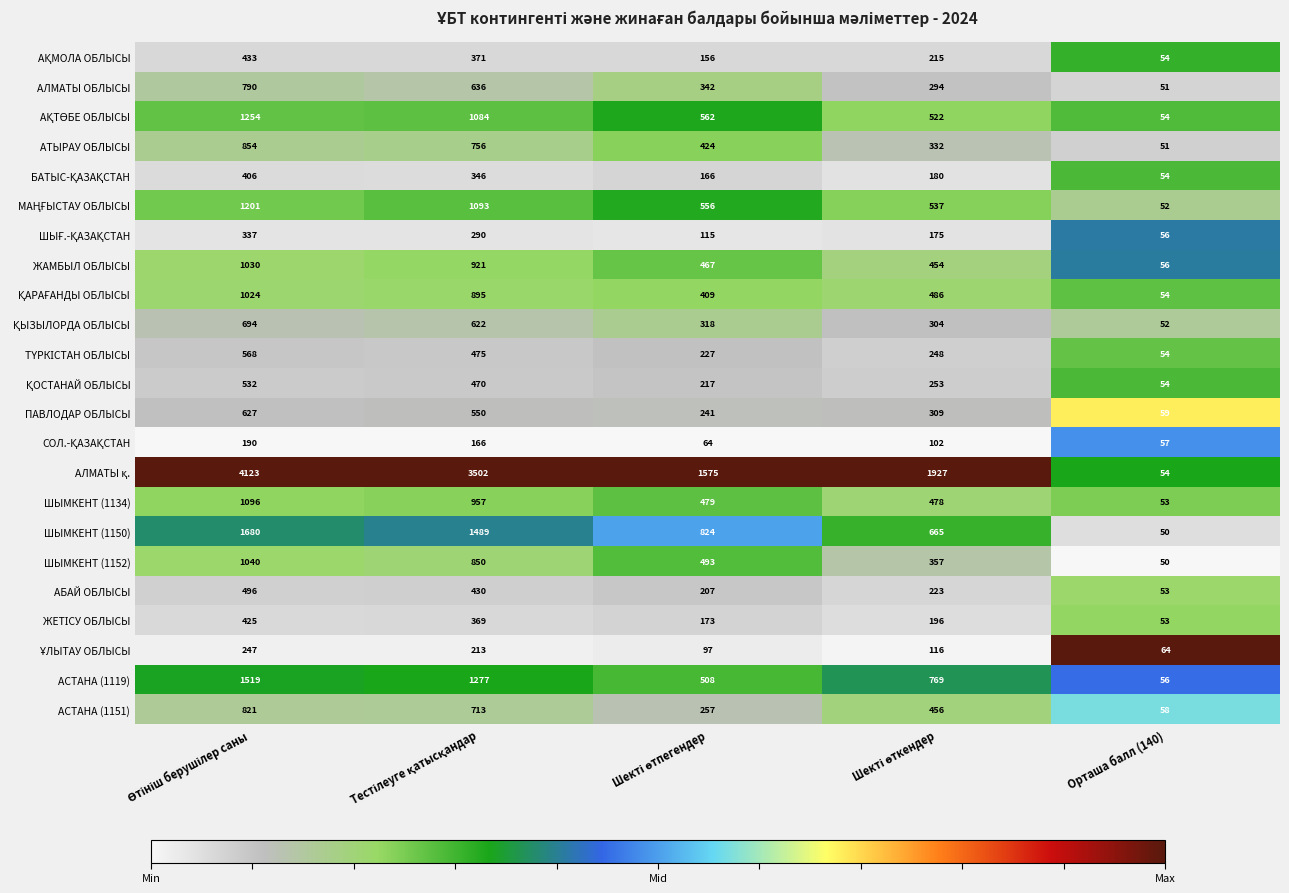

Count the АСТАНА (1151) values in the range 257 to 713.

3